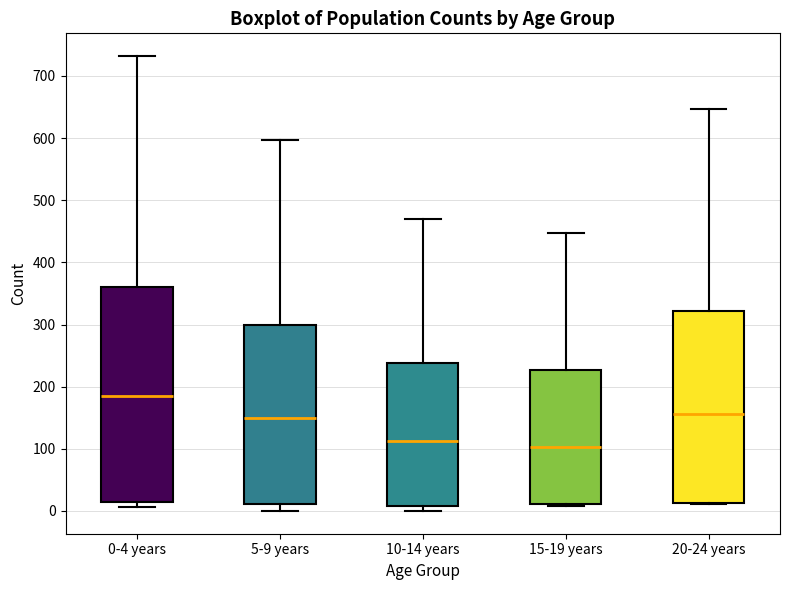

Which box has the highest median line?

0-4 years